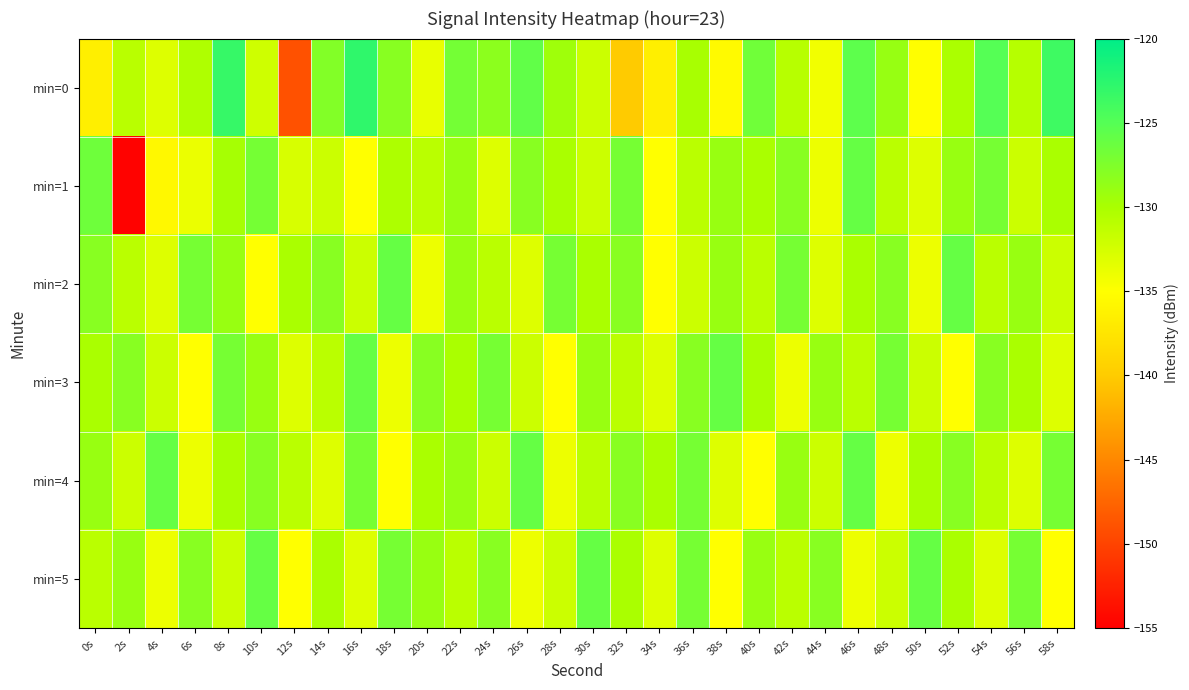

Reading left to right, transcribe all the data shown in this chart.

min=0: 0s=-136.5	2s=-130.9	4s=-133.1	6s=-130.3	8s=-123.2	10s=-132.1	12s=-149.0	14s=-127.7	16s=-122.9	18s=-128.0	20s=-133.7	22s=-126.9	24s=-128.3	26s=-125.8	28s=-129.4	30s=-132.0	32s=-140.1	34s=-136.5	36s=-129.9	38s=-135.4	40s=-126.7	42s=-130.9	44s=-134.2	46s=-125.5	48s=-128.9	50s=-135.1	52s=-130.1	54s=-125.0	56s=-130.8	58s=-123.7
min=1: 0s=-126.5	2s=-154.8	4s=-135.7	6s=-133.8	8s=-129.8	10s=-126.9	12s=-132.7	14s=-132.0	16s=-135.0	18s=-130.2	20s=-131.0	22s=-129.0	24s=-133.0	26s=-128.0	28s=-130.0	30s=-132.0	32s=-127.0	34s=-135.0	36s=-131.0	38s=-129.0	40s=-130.0	42s=-128.0	44s=-134.0	46s=-126.0	48s=-131.0	50s=-133.0	52s=-129.0	54s=-127.0	56s=-132.0	58s=-130.0
min=2: 0s=-128.0	2s=-131.0	4s=-133.0	6s=-127.0	8s=-129.0	10s=-135.0	12s=-130.0	14s=-128.0	16s=-132.0	18s=-126.0	20s=-134.0	22s=-129.0	24s=-131.0	26s=-133.0	28s=-127.0	30s=-130.0	32s=-128.0	34s=-135.0	36s=-132.0	38s=-129.0	40s=-131.0	42s=-127.0	44s=-133.0	46s=-130.0	48s=-128.0	50s=-134.0	52s=-126.0	54s=-131.0	56s=-129.0	58s=-132.0
min=3: 0s=-130.0	2s=-128.0	4s=-132.0	6s=-135.0	8s=-127.0	10s=-129.0	12s=-133.0	14s=-131.0	16s=-126.0	18s=-134.0	20s=-128.0	22s=-130.0	24s=-127.0	26s=-132.0	28s=-135.0	30s=-129.0	32s=-131.0	34s=-133.0	36s=-128.0	38s=-126.0	40s=-130.0	42s=-134.0	44s=-129.0	46s=-131.0	48s=-127.0	50s=-132.0	52s=-135.0	54s=-128.0	56s=-130.0	58s=-133.0
min=4: 0s=-129.0	2s=-132.0	4s=-126.0	6s=-134.0	8s=-130.0	10s=-128.0	12s=-131.0	14s=-133.0	16s=-127.0	18s=-135.0	20s=-130.0	22s=-129.0	24s=-132.0	26s=-126.0	28s=-134.0	30s=-131.0	32s=-128.0	34s=-130.0	36s=-127.0	38s=-133.0	40s=-135.0	42s=-129.0	44s=-132.0	46s=-126.0	48s=-134.0	50s=-130.0	52s=-128.0	54s=-131.0	56s=-133.0	58s=-127.0
min=5: 0s=-131.0	2s=-129.0	4s=-134.0	6s=-128.0	8s=-132.0	10s=-126.0	12s=-135.0	14s=-130.0	16s=-133.0	18s=-127.0	20s=-129.0	22s=-131.0	24s=-128.0	26s=-134.0	28s=-132.0	30s=-126.0	32s=-130.0	34s=-133.0	36s=-127.0	38s=-135.0	40s=-129.0	42s=-131.0	44s=-128.0	46s=-134.0	48s=-132.0	50s=-126.0	52s=-130.0	54s=-133.0	56s=-127.0	58s=-135.0